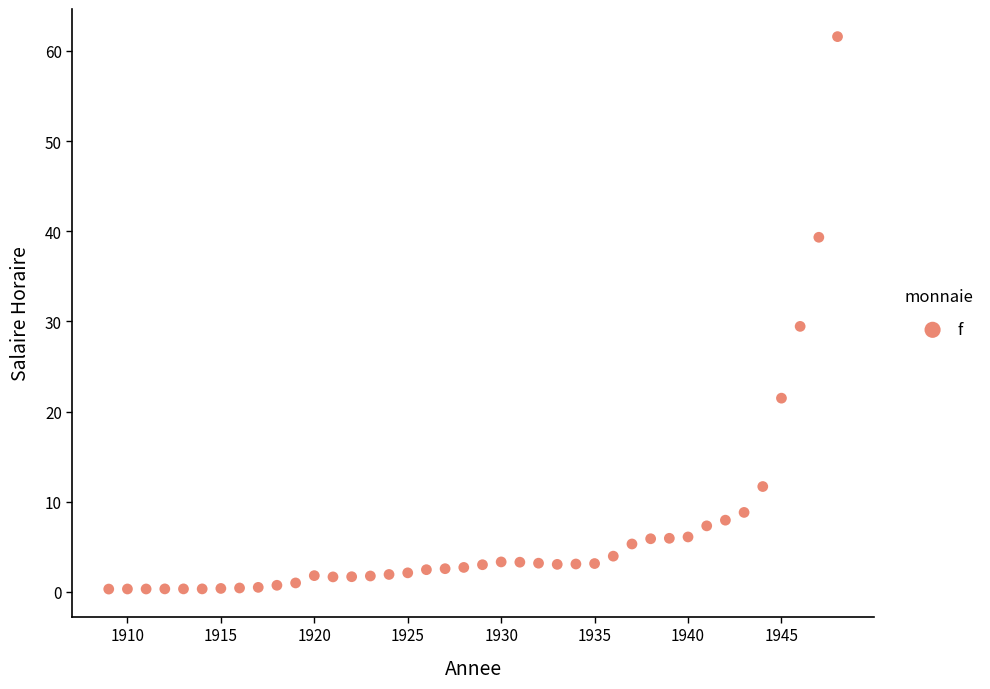

What is the range of X values (max minus min)?

39.0